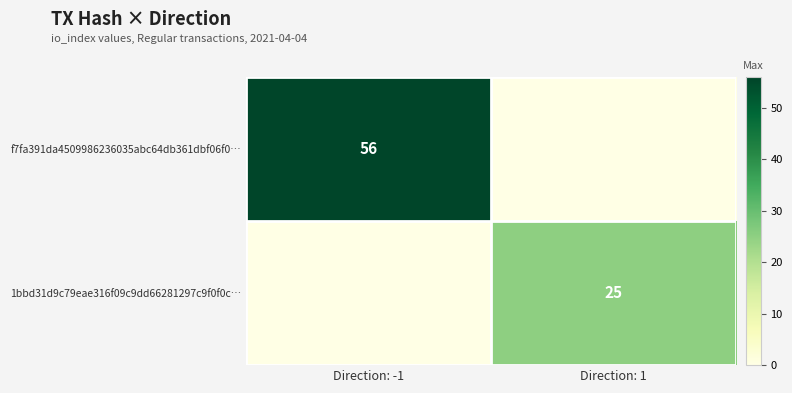

Is the value of f7fa391da4509986236035abc64db361dbf06f0… at Direction: -1 greater than the value of 1bbd31d9c79eae316f09c9dd66281297c9f0f0c… at Direction: 1?

Yes